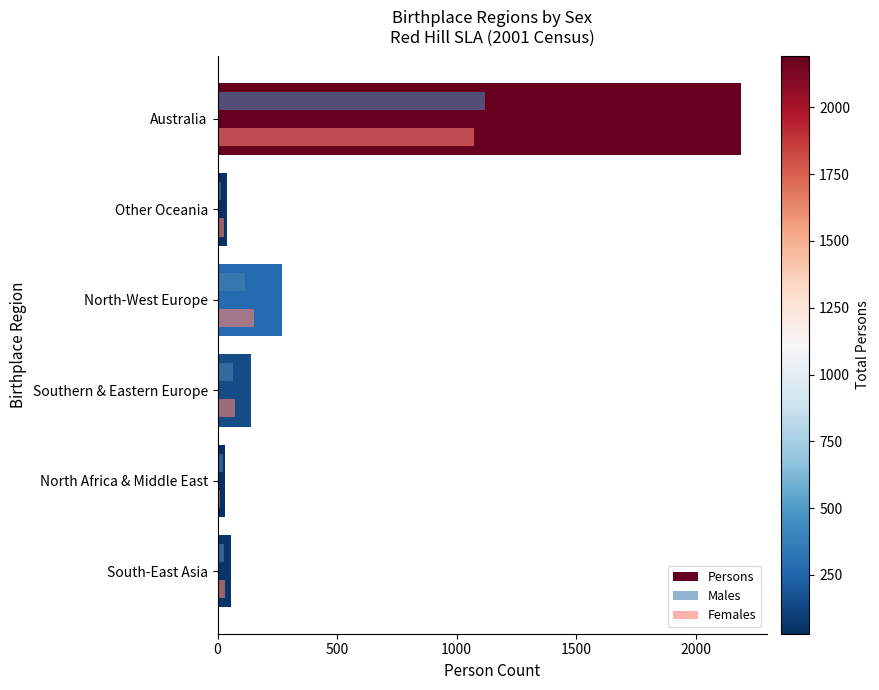

Which series has the largest range (max minus min)?

Persons